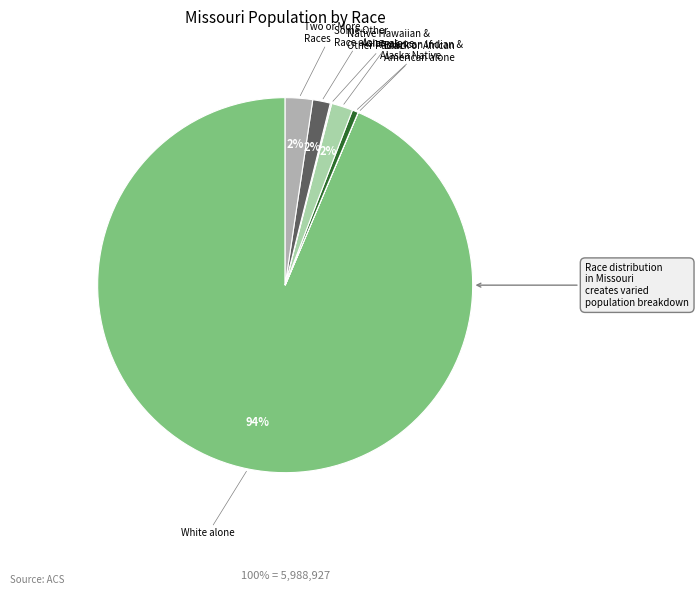

Is it true that White alone is 99% of the pie?

False